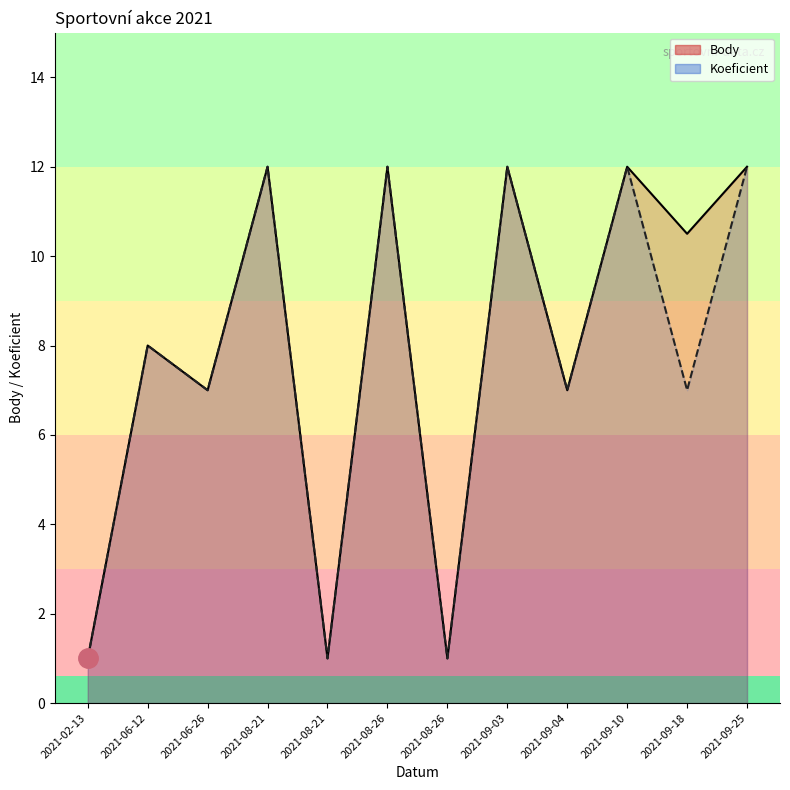

Where is Body nearest to the value 6?

2021-06-26